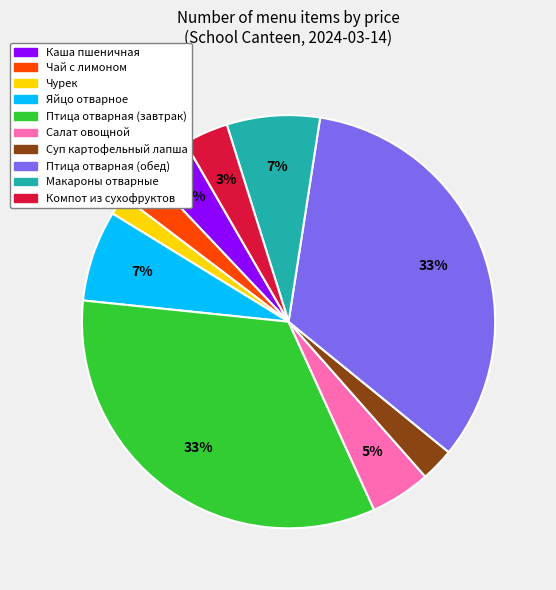

Is it true that Чай с лимоном is 3% of the pie?

True